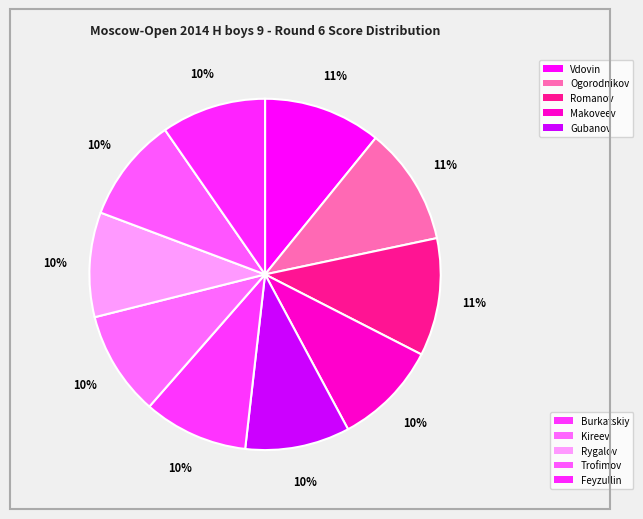

Is there a majority slice in this chart?

No